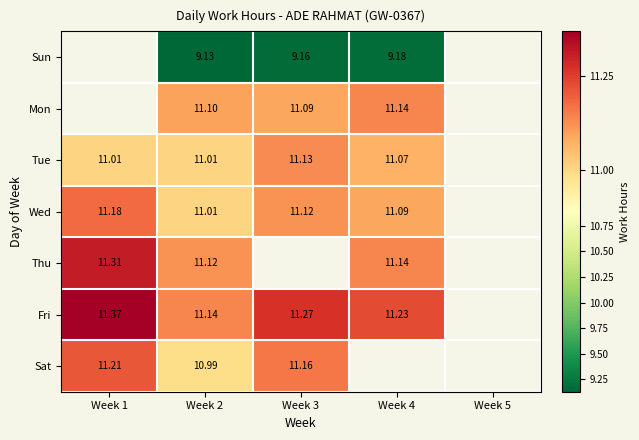

Which series has the largest range (max minus min)?

Fri